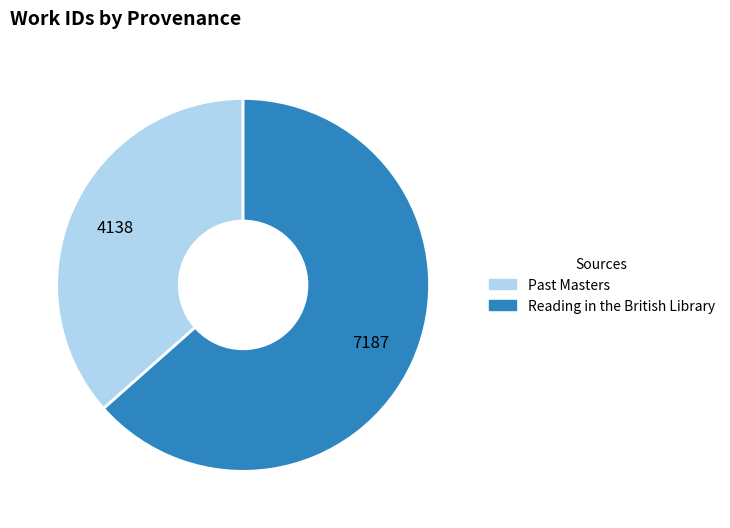

Is it true that Past Masters is 37% of the pie?

True